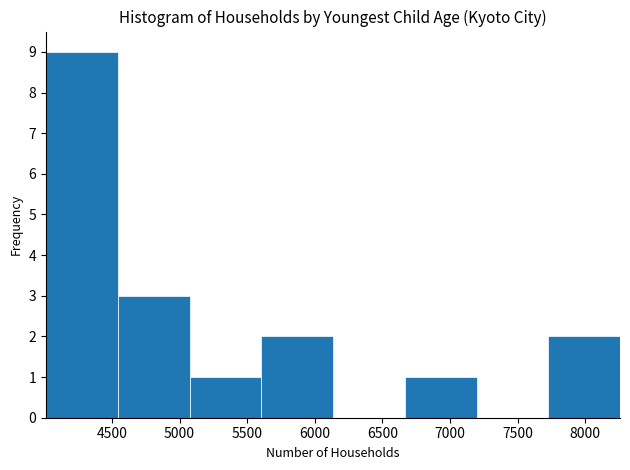

Reading left to right, transcribe this chart: for each bar, give the range it covers on the x-axis and its height. Neither the bar edges nor the heights are printed on the chart, so give them approximately, as read against the axes.

4000 to 4550: 9
4550 to 5050: 3
5050 to 5600: 1
5600 to 6150: 2
6150 to 6650: 0
6650 to 7200: 1
7200 to 7750: 0
7750 to 8250: 2